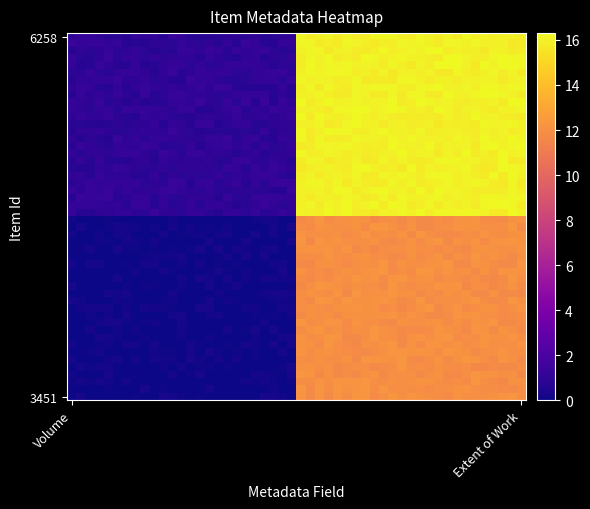

Which series has the largest range (max minus min)?

6258